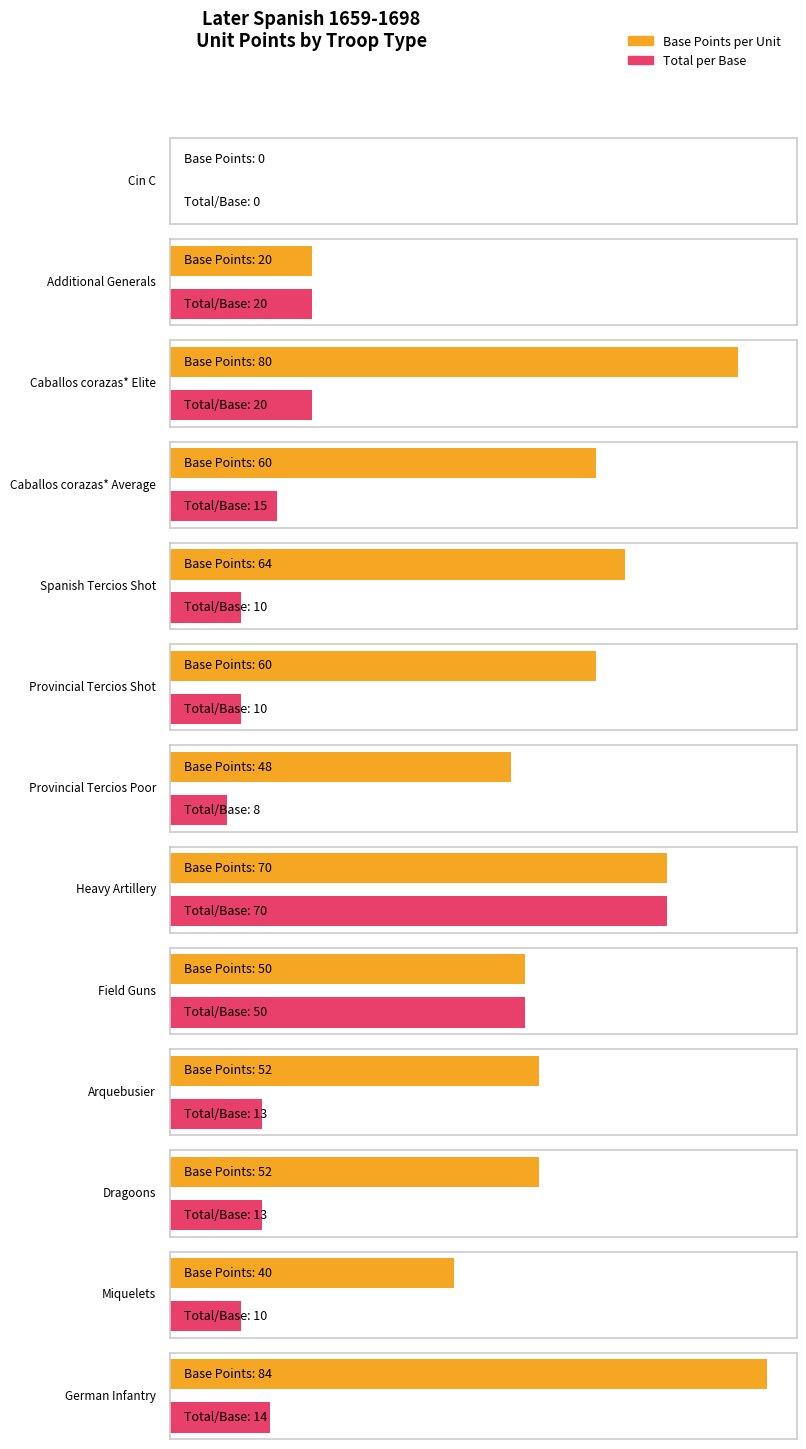

What is the label of the 6th bar from the right?

Heavy Artillery